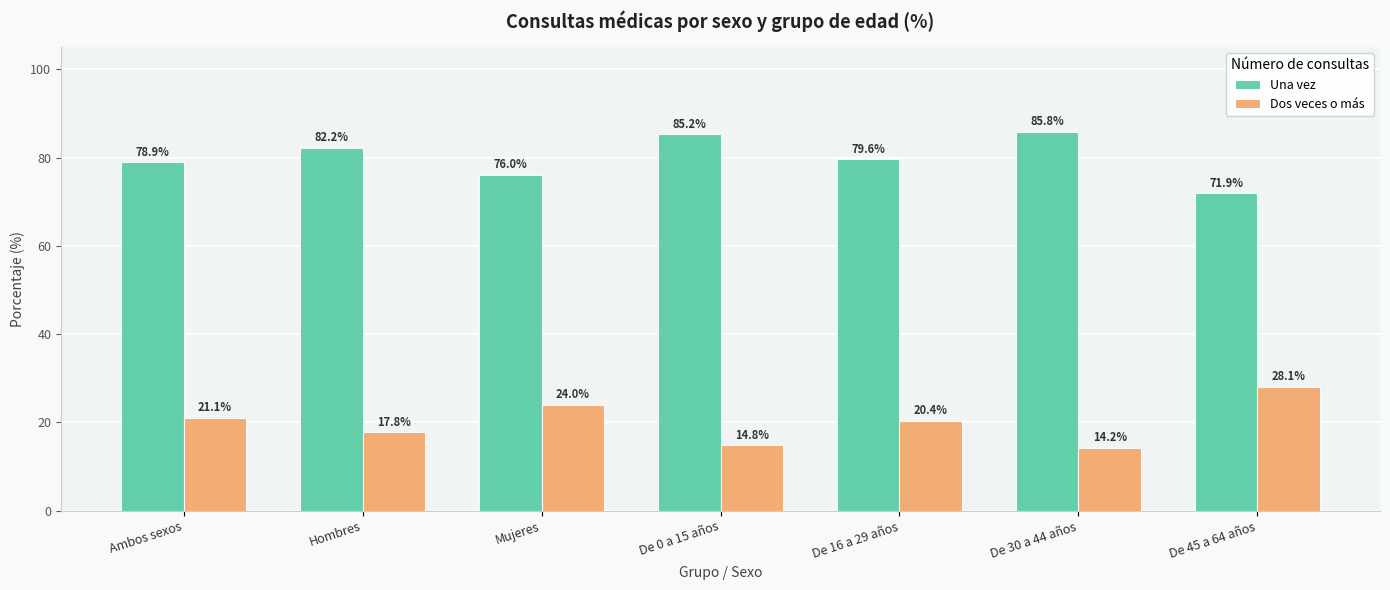

How many data points in Dos veces o más are less than 20?

3